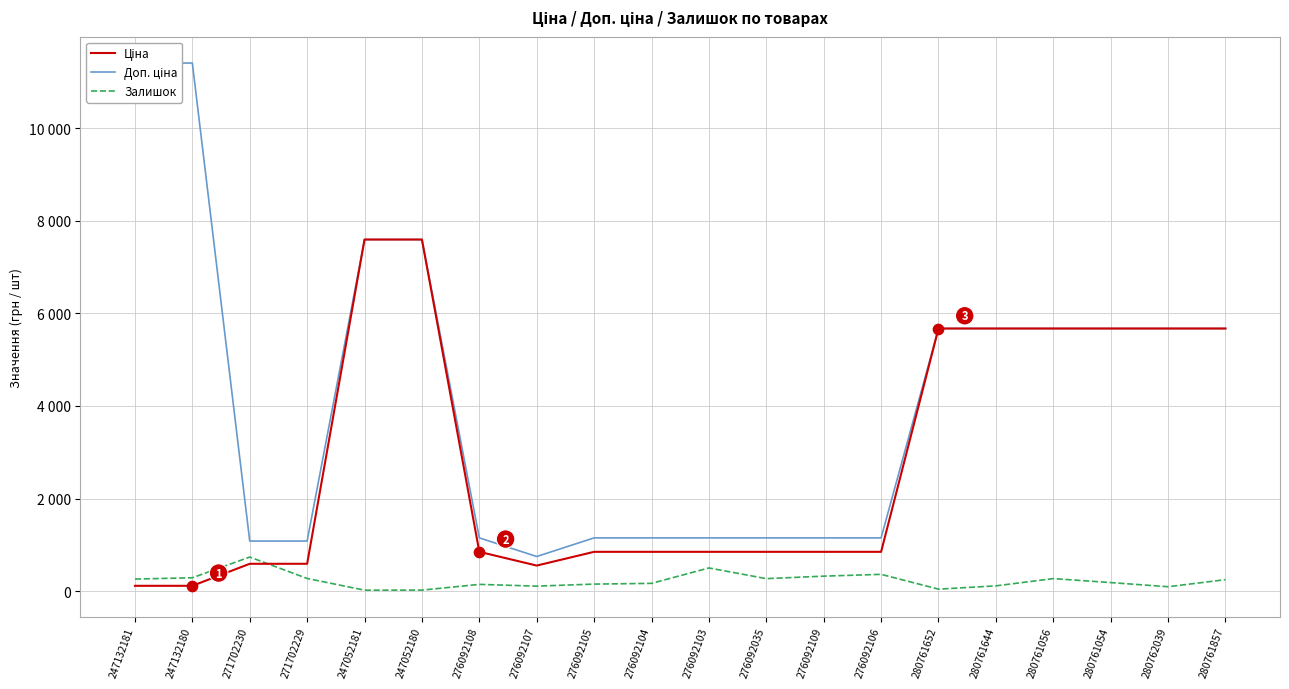

Which series has the largest total across all categories?

Доп. ціна